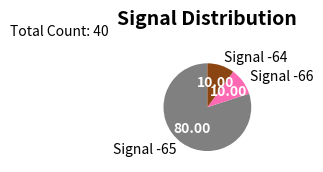

Which has a higher value, Signal -64 or Signal -65?

Signal -65